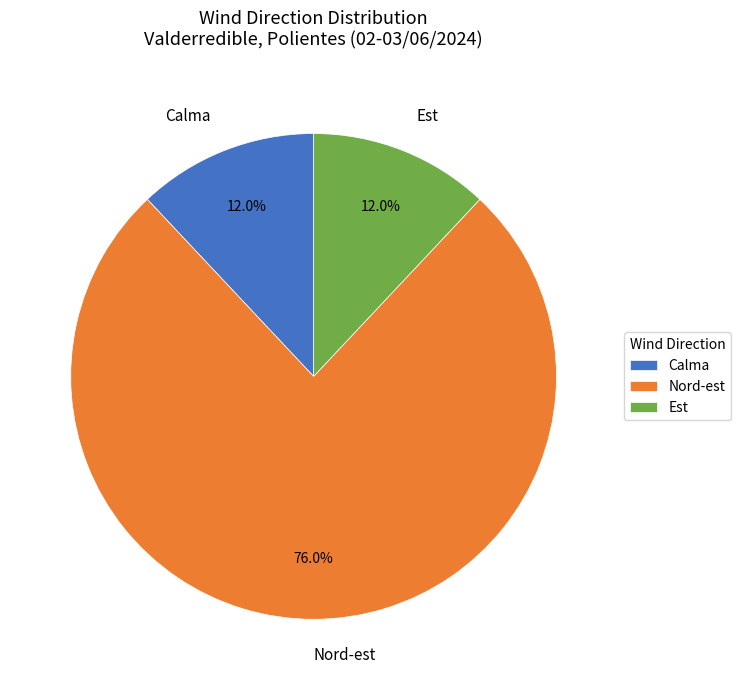

Which category accounts for the majority?

Nord-est